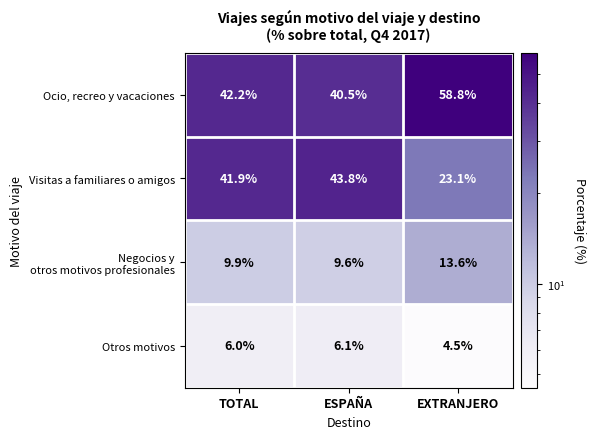

What is the greatest value displayed?

58.8